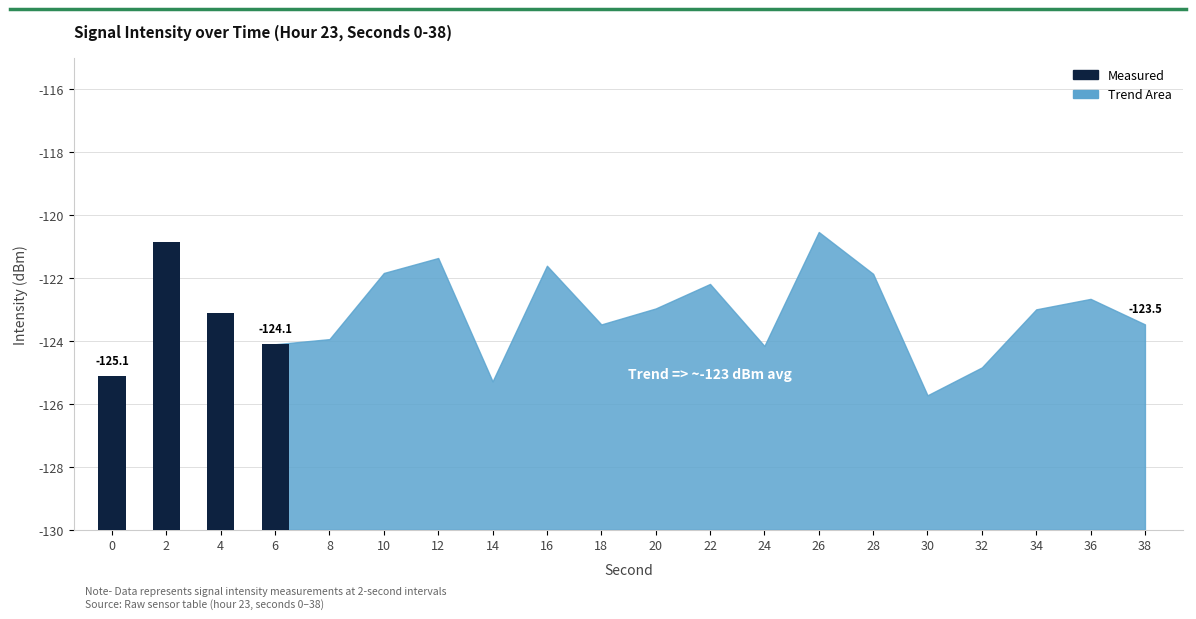

What is the average value?

-123.1